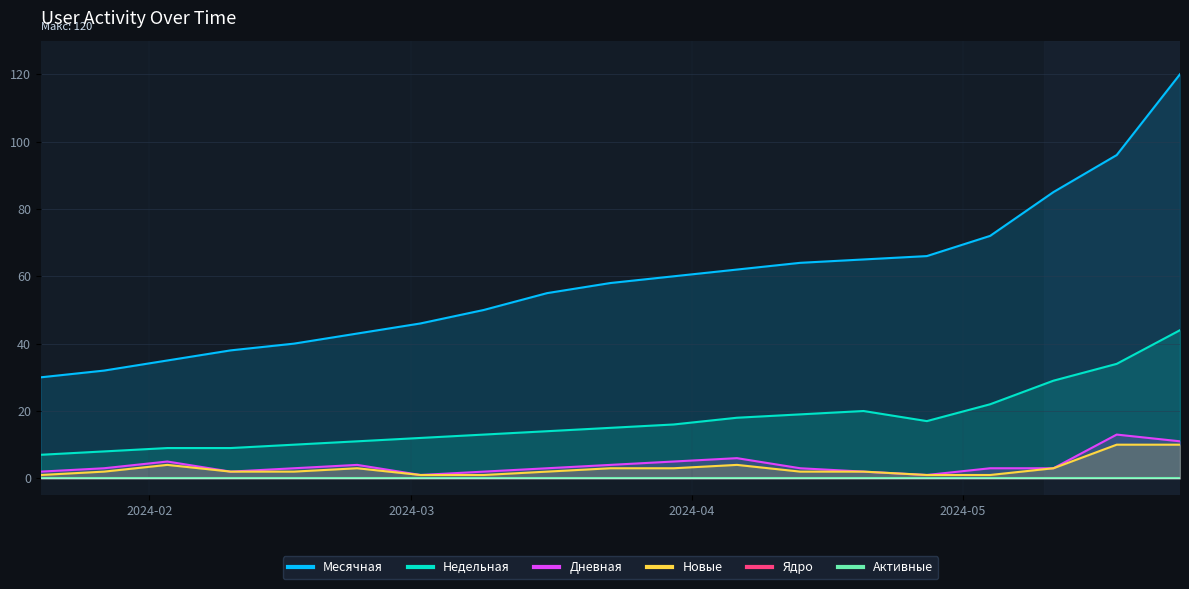

True or false: Месячная and Дневная intersect in this chart.

False